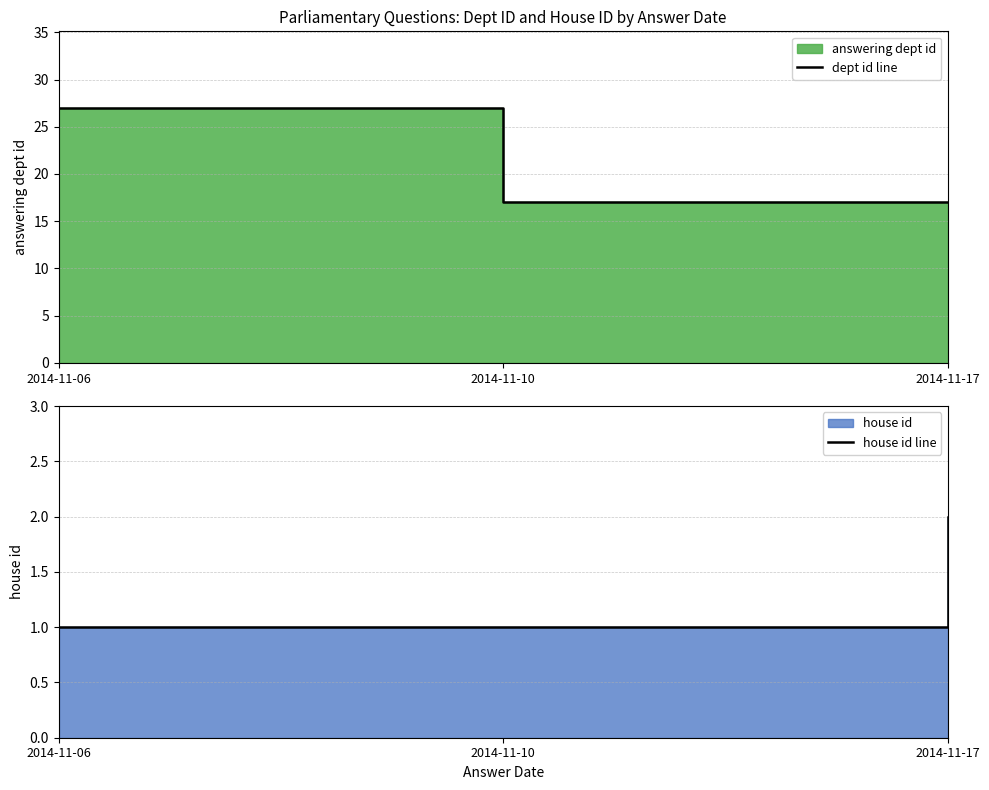

Reading left to right, list all the values displayed in this chart.

dept id line: 27	17	17
house id line: 1	1	2